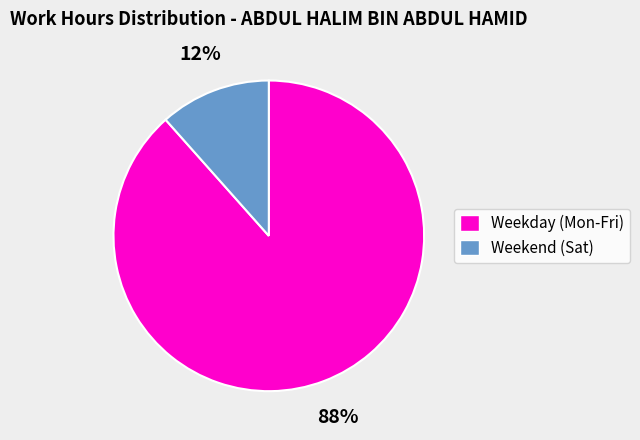

Does any single category account for the majority?

Yes